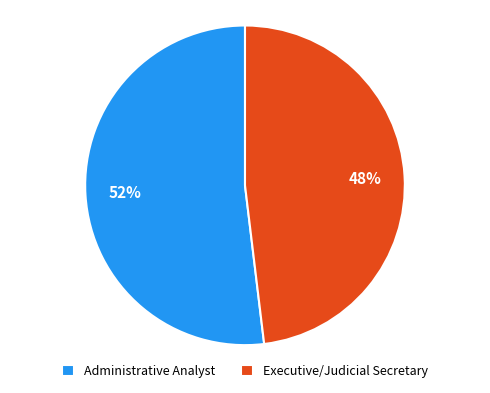

To the nearest percent, what is the average slice percentage?

50%